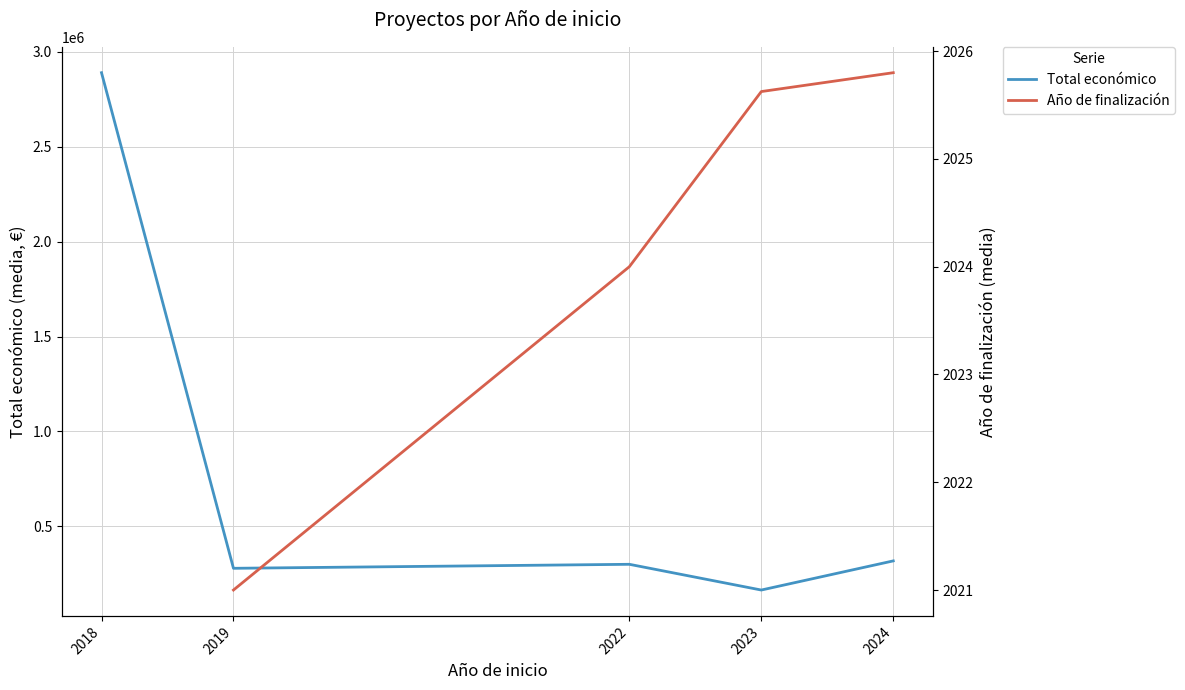

What is the minimum value for Total económico?

164283.5